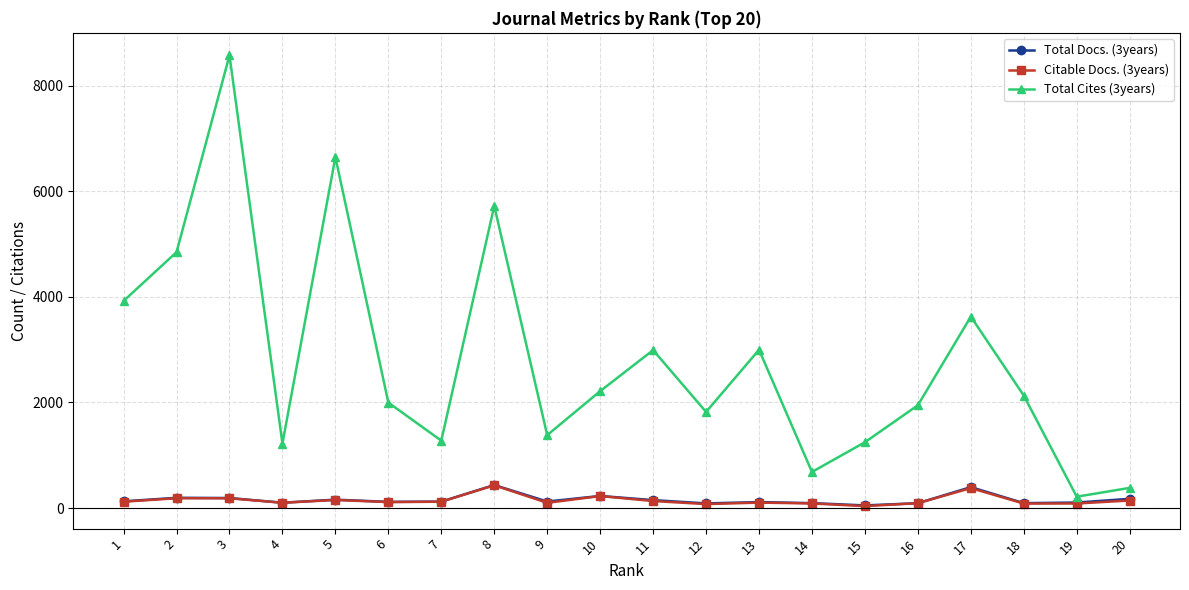

Count the number of data series in this chart.

3